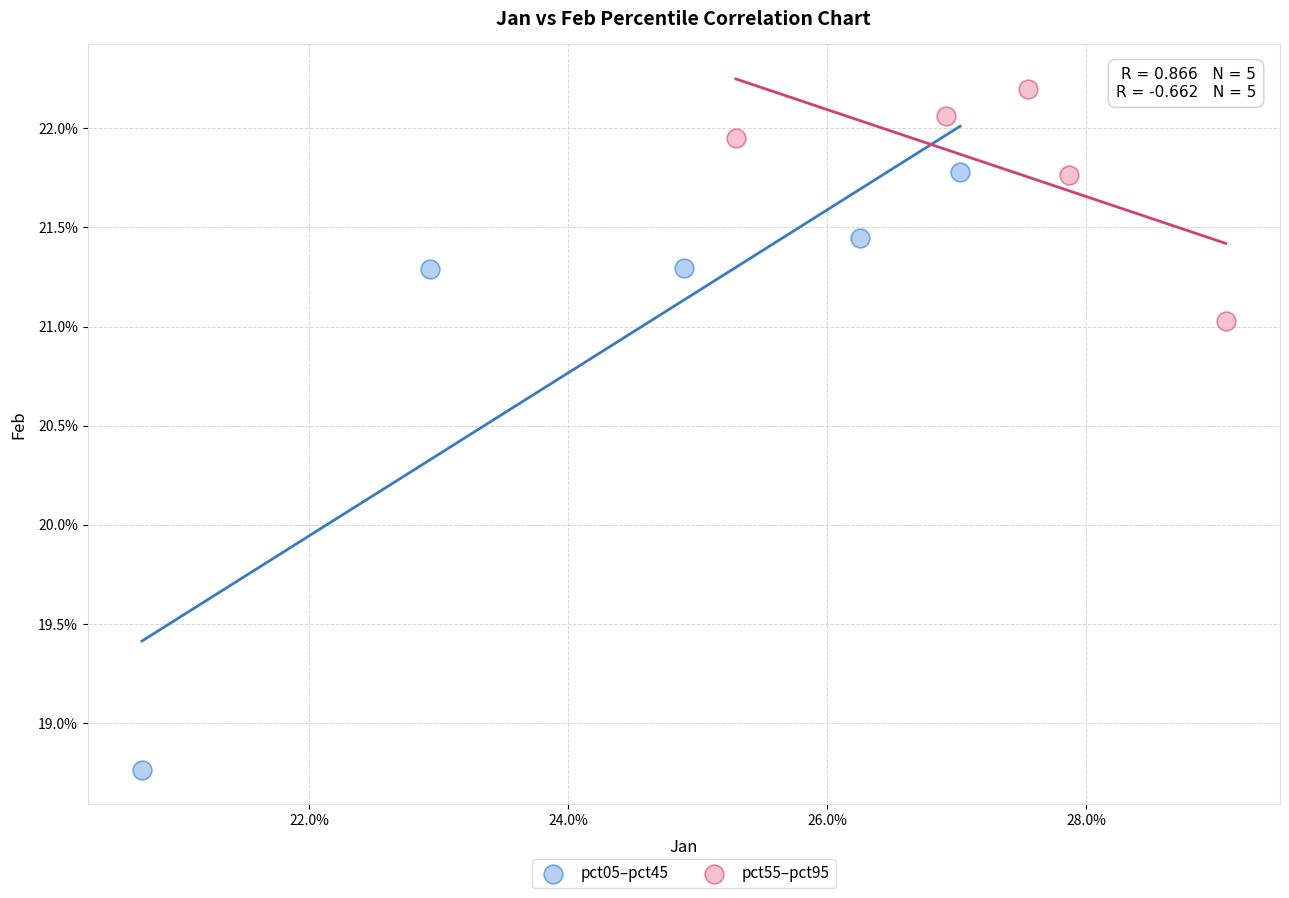

Which series contains the lowest Y value?

pct05–pct45